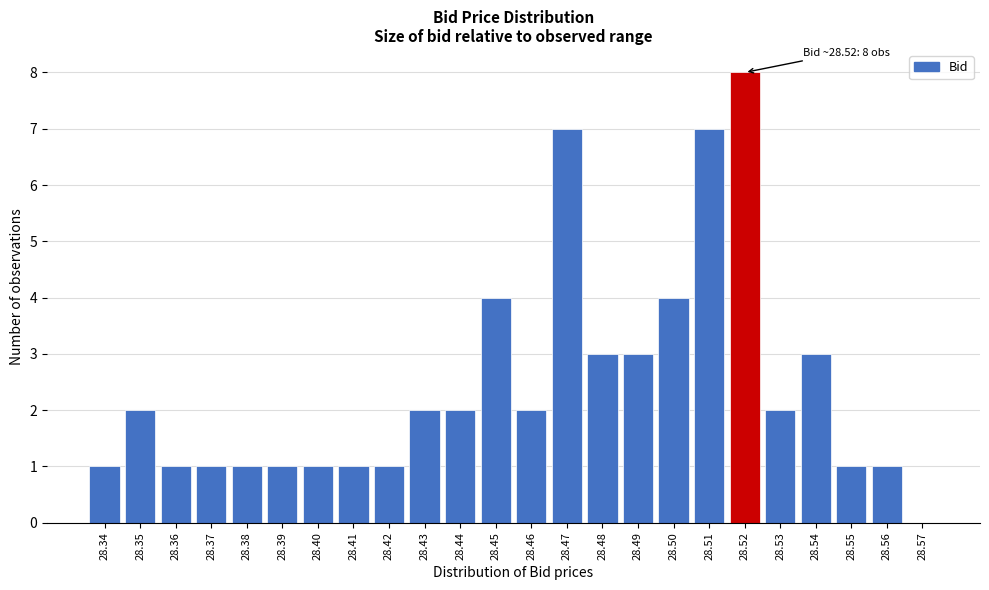

Reading left to right, extract all data points from this chart.

28.34=1	28.35=2	28.36=1	28.37=1	28.38=1	28.39=1	28.40=1	28.41=1	28.42=1	28.43=2	28.44=2	28.45=4	28.46=2	28.47=7	28.48=3	28.49=3	28.50=4	28.51=7	28.52=8	28.53=2	28.54=3	28.55=1	28.56=1	28.57=0